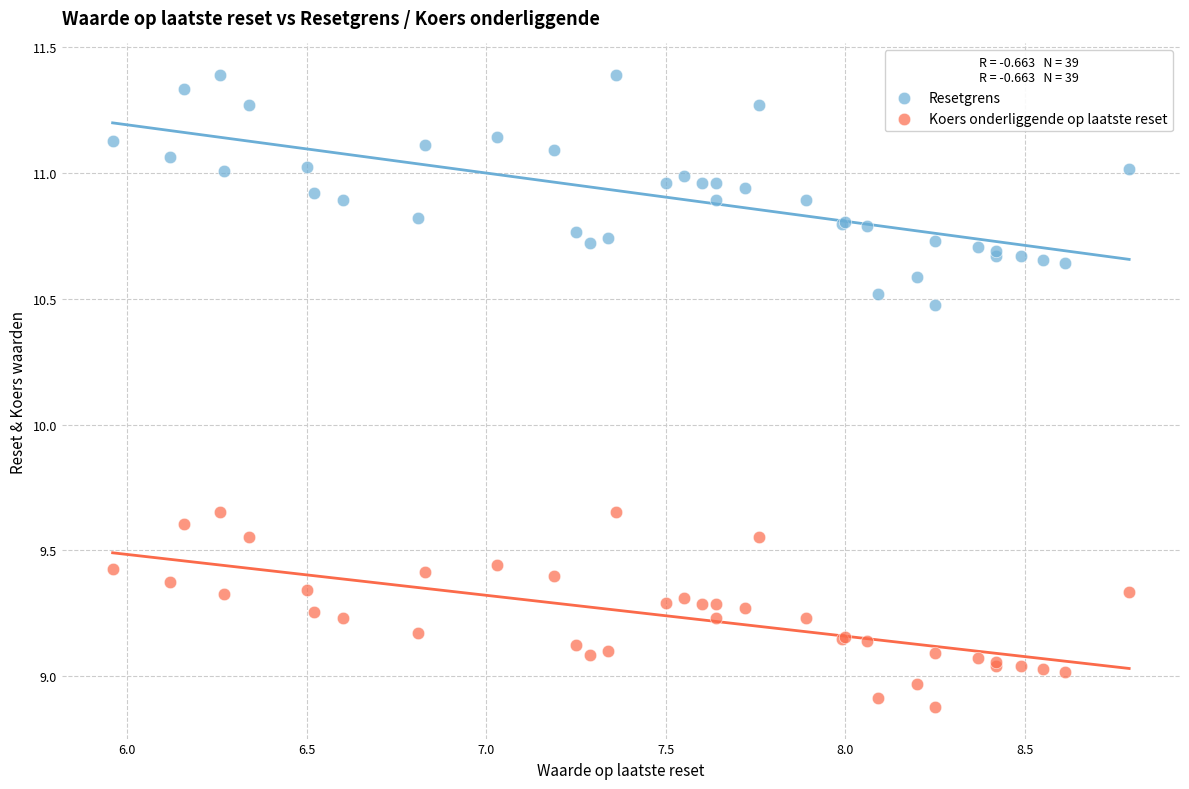

What is the X range (max minus min) for the scatter plot?

2.8